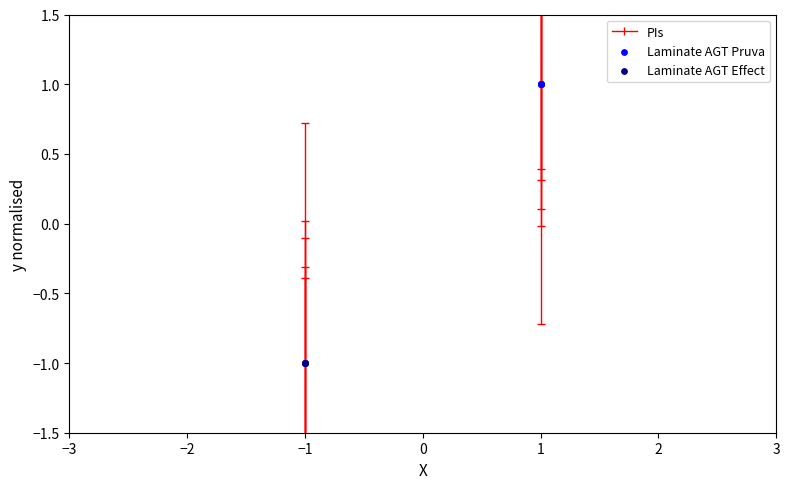

Which series contains the lowest Y value?

Laminate AGT Effect